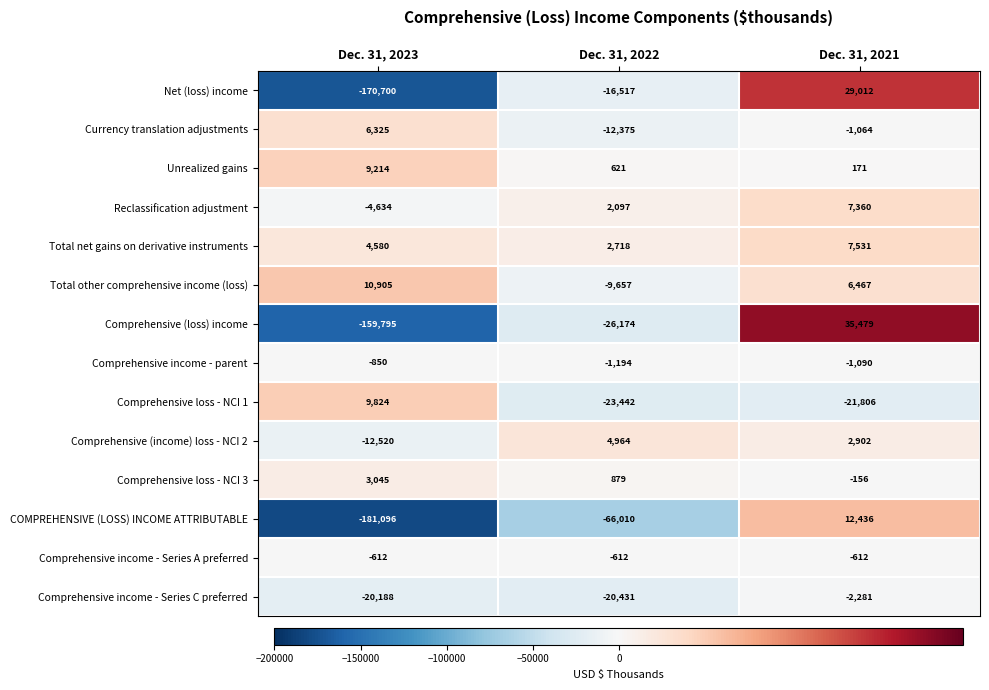

Rank the series at Dec. 31, 2023 from highest to lowest value.

Total other comprehensive income (loss), Comprehensive loss - NCI 1, Unrealized gains, Currency translation adjustments, Total net gains on derivative instruments, Comprehensive loss - NCI 3, Comprehensive income - Series A preferred, Comprehensive income - parent, Reclassification adjustment, Comprehensive (income) loss - NCI 2, Comprehensive income - Series C preferred, Comprehensive (loss) income, Net (loss) income, COMPREHENSIVE (LOSS) INCOME ATTRIBUTABLE